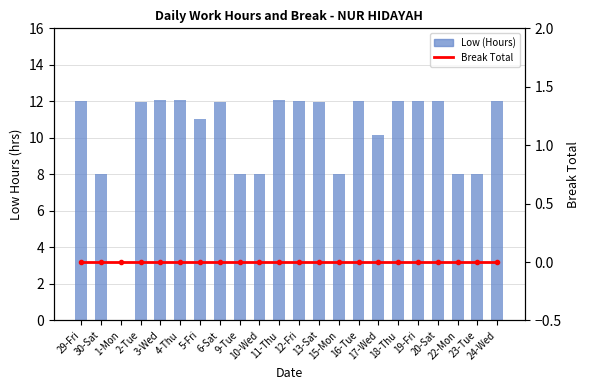

How many values in Low (Hours) are above zero?

21